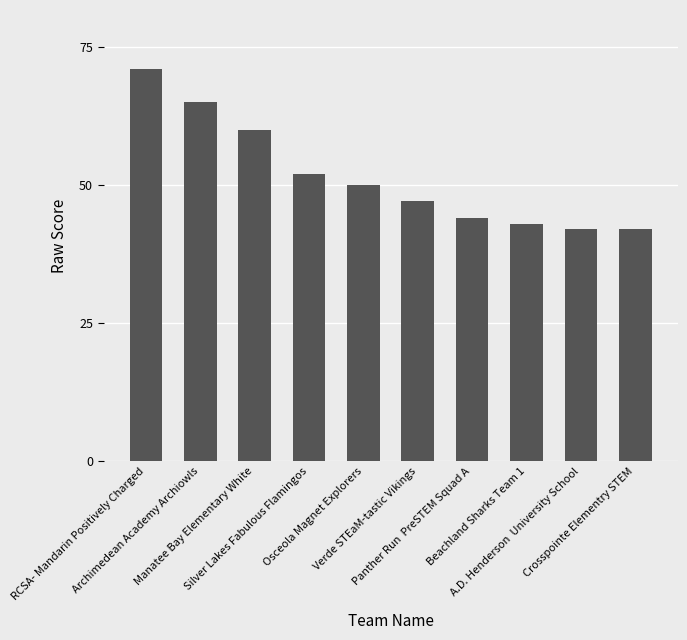

Approximately how many times larger is the value at Silver Lakes Fabulous Flamingos compared to RCSA- Mandarin Positively Charged?

0.7